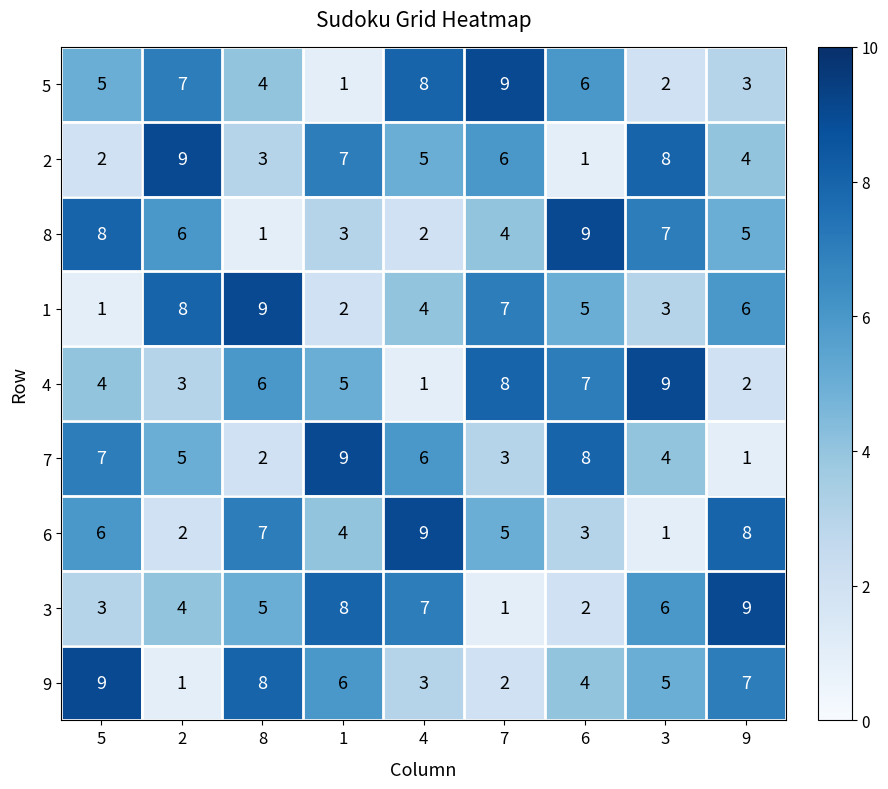

The 4 series shows 8 at 7. True or false?

True